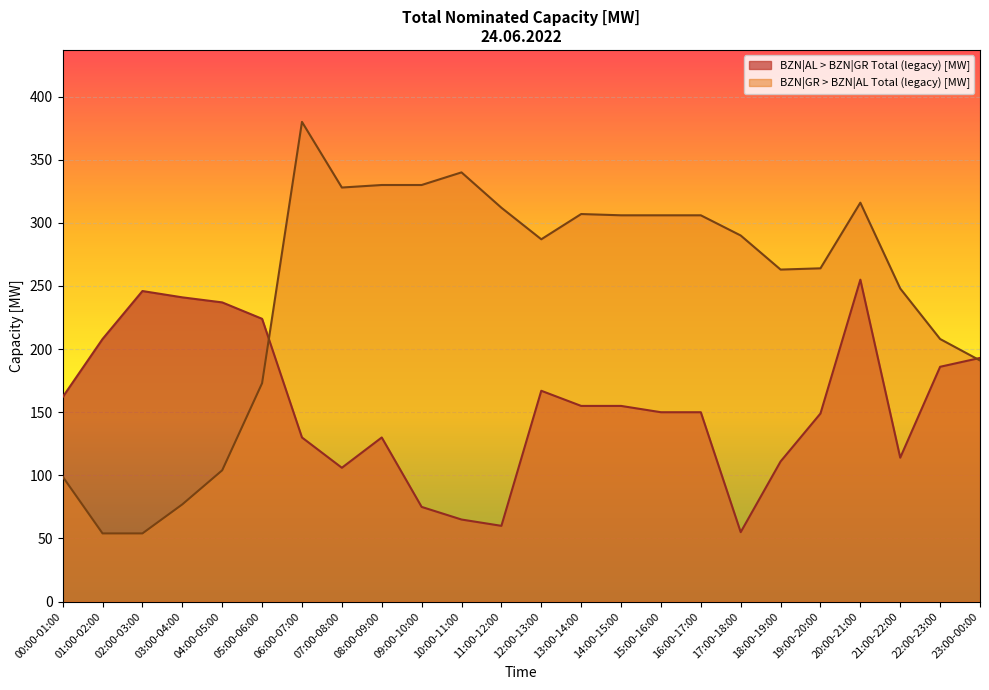

Reading left to right, transcribe all the data shown in this chart.

BZN|AL > BZN|GR Total (legacy) [MW]: 162	208	246	241	237	224	130	106	130	75	65	60	167	155	155	150	150	55	111	149	255	114	186	193
BZN|GR > BZN|AL Total (legacy) [MW]: 99	54	54	77	104	173	380	328	330	330	340	312	287	307	306	306	306	290	263	264	316	248	208	191